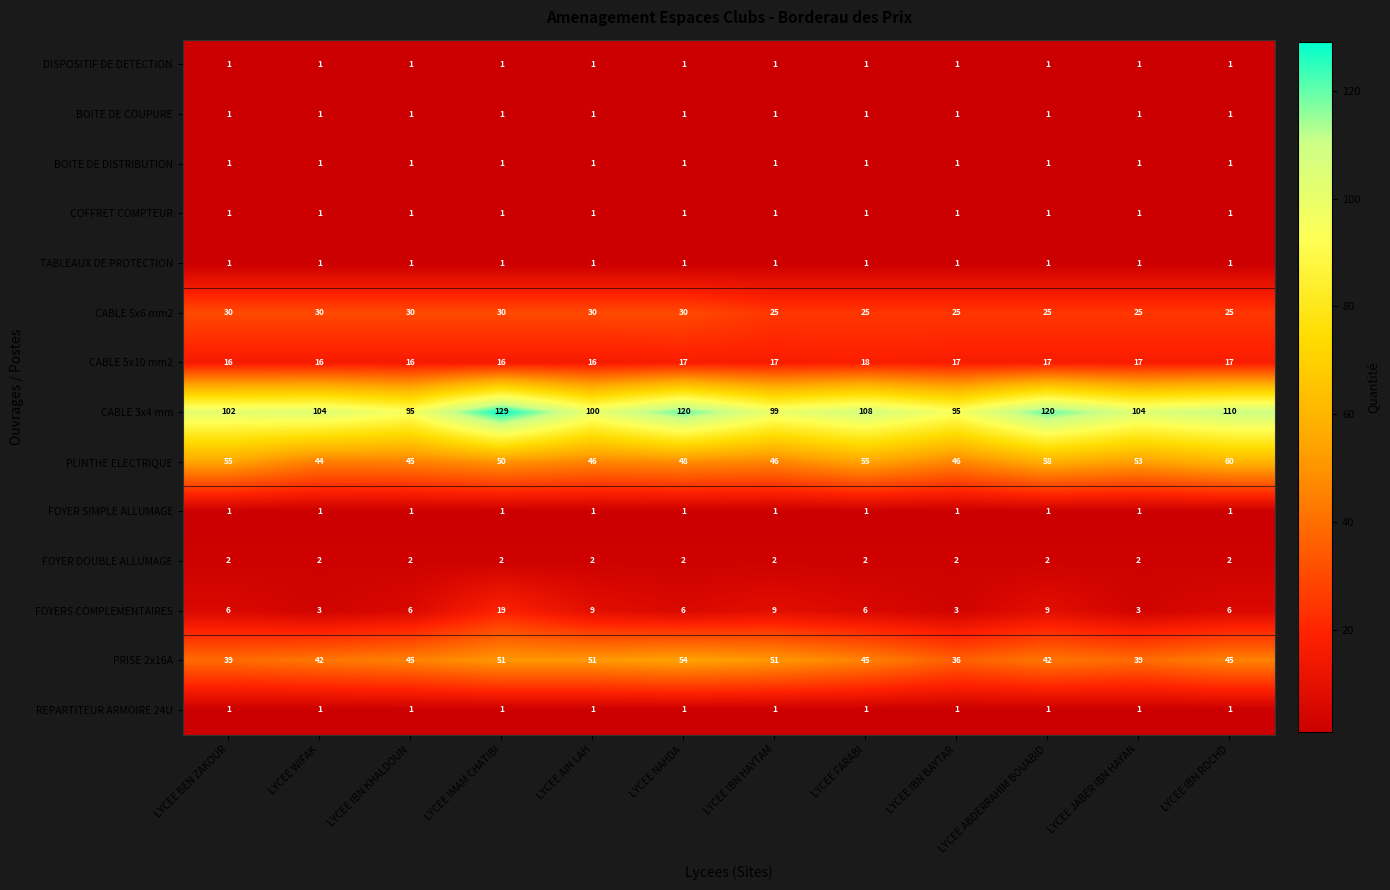

Which label corresponds to the largest value in the chart?

LYCEE IMAM CHATIBI